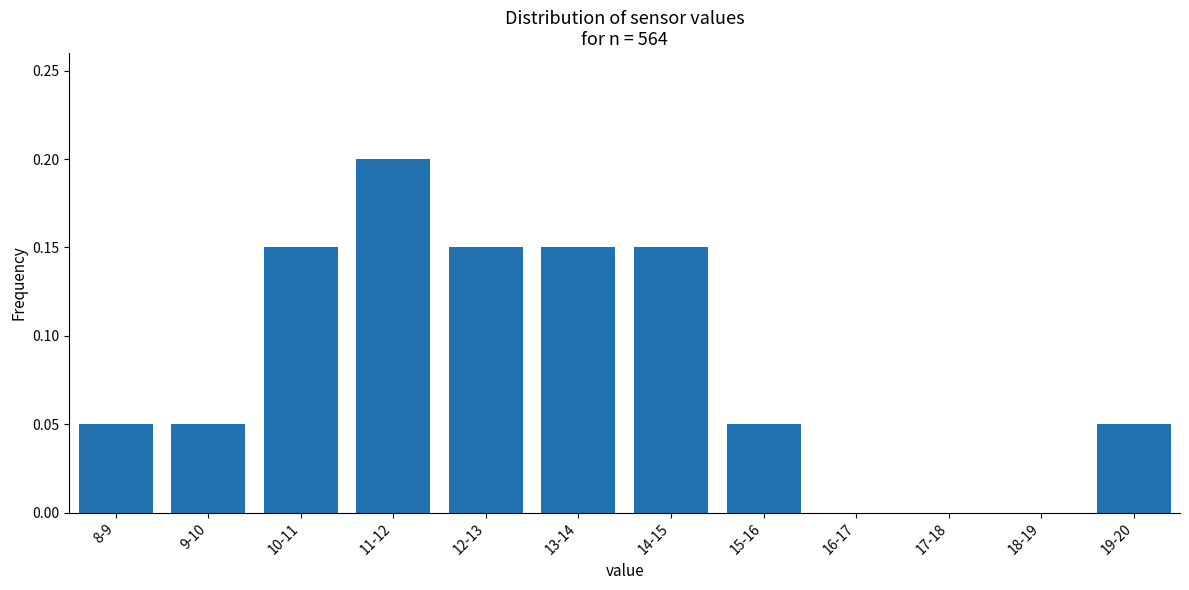

Which category has the highest value across all series?

11-12